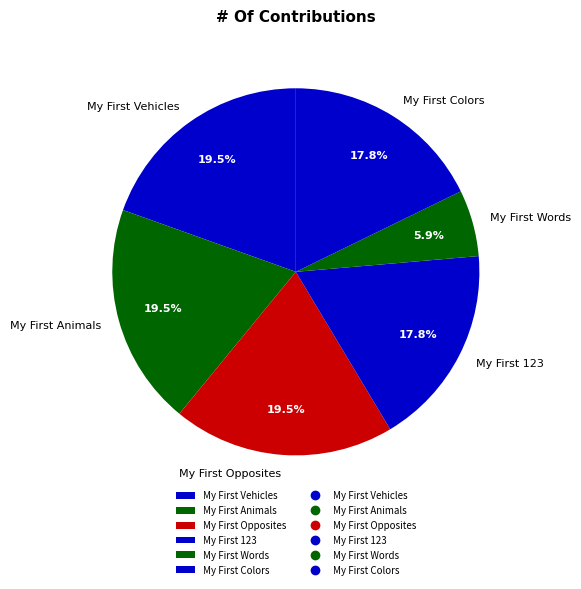

Is there any slice that represents more than half of the pie?

No